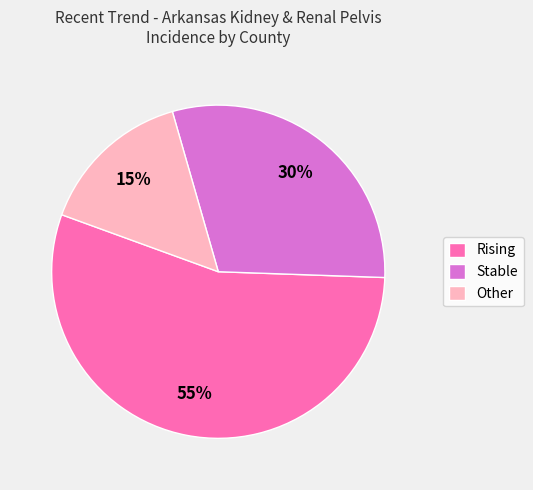

To the nearest percent, what is the average slice percentage?

33%